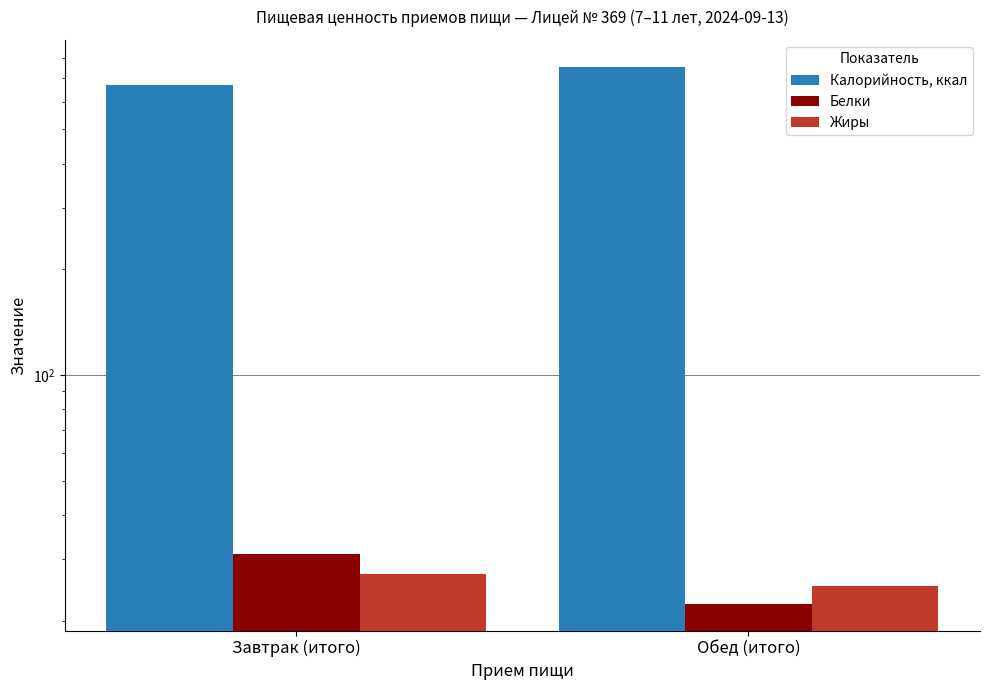

Where does the Калорийность, ккал series first go above 753?

Обед (итого)